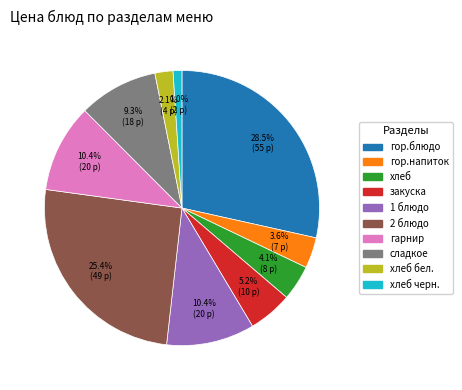

Is there a majority slice in this chart?

No